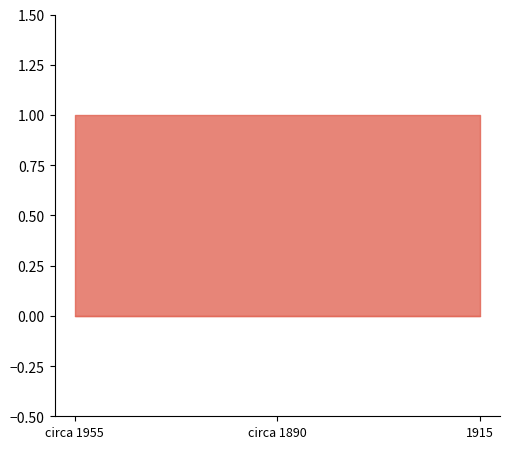

What is the maximum value shown in the chart?

1